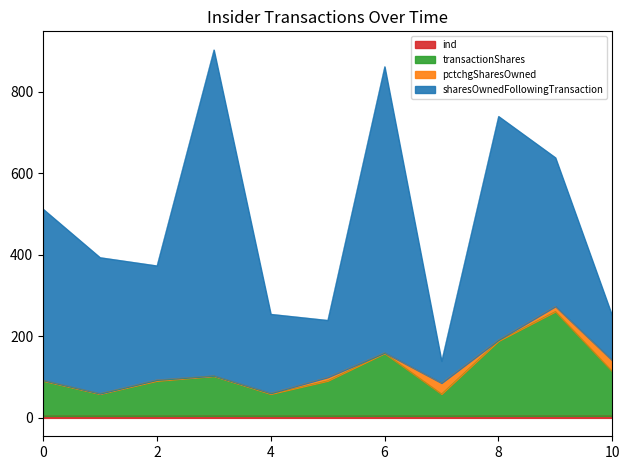

What is the smallest value displayed?

5.0